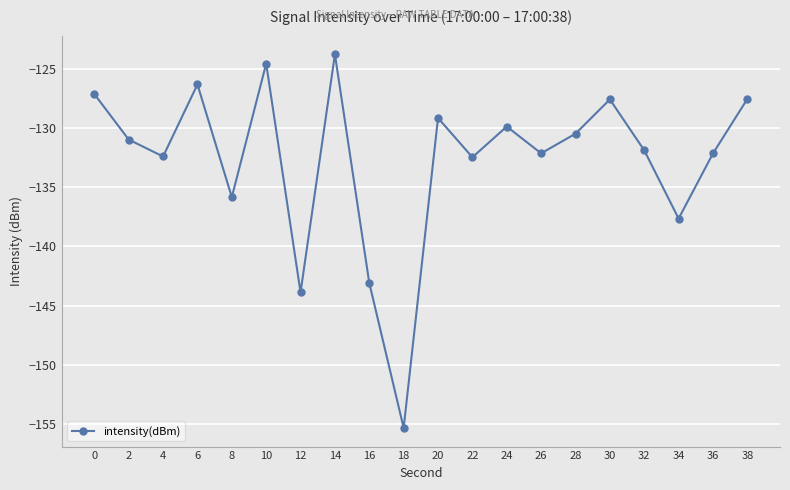

How many lines are shown in the chart?

1